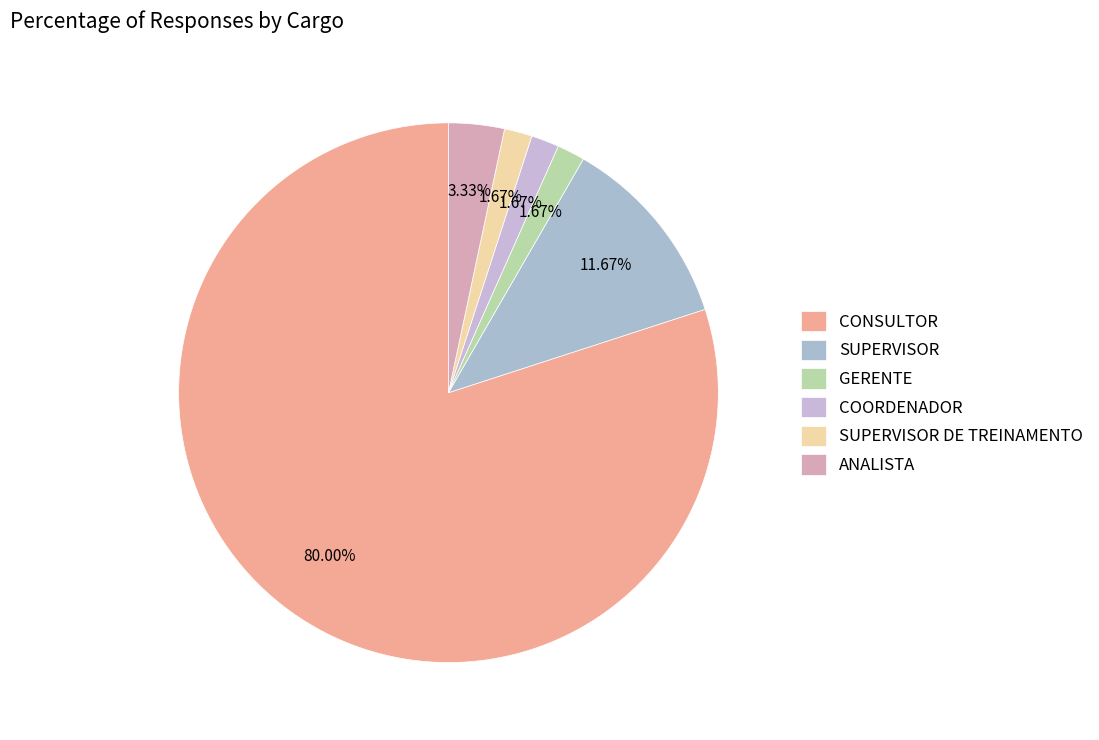

Is CONSULTOR the majority of the pie?

Yes